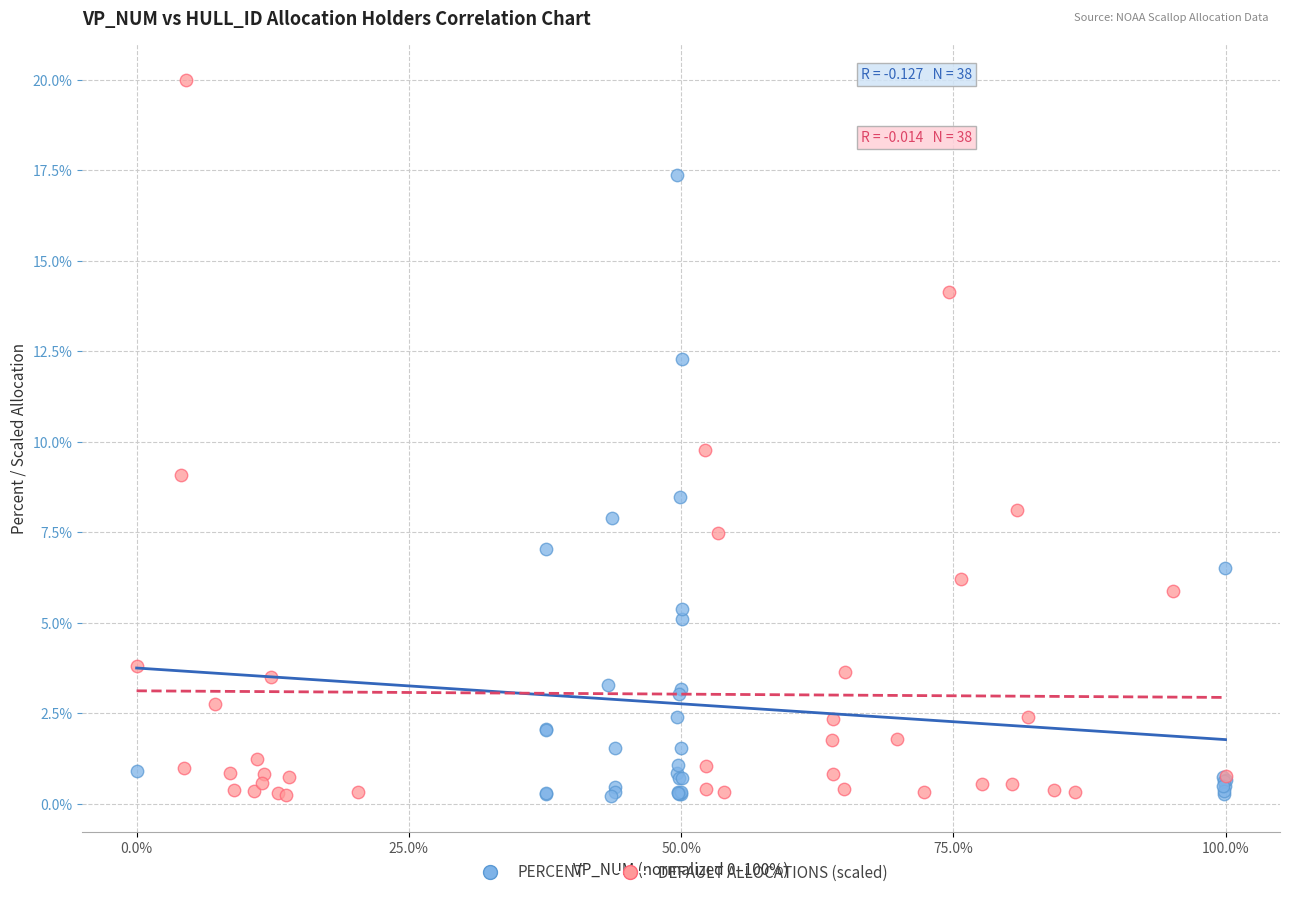

Which series has the largest Y range (max minus min)?

DEFAULT ALLOCATIONS (scaled)